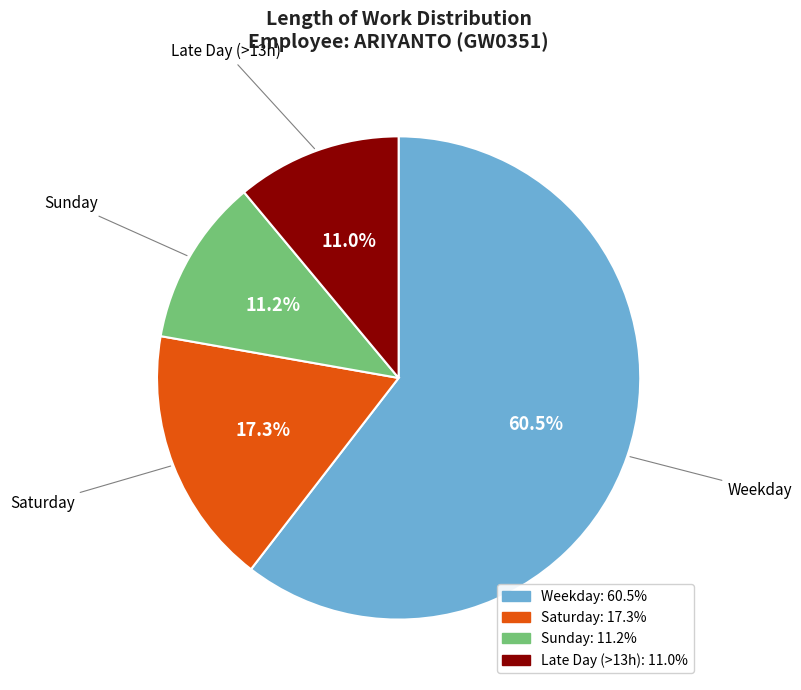

Is there any slice that represents more than half of the pie?

Yes